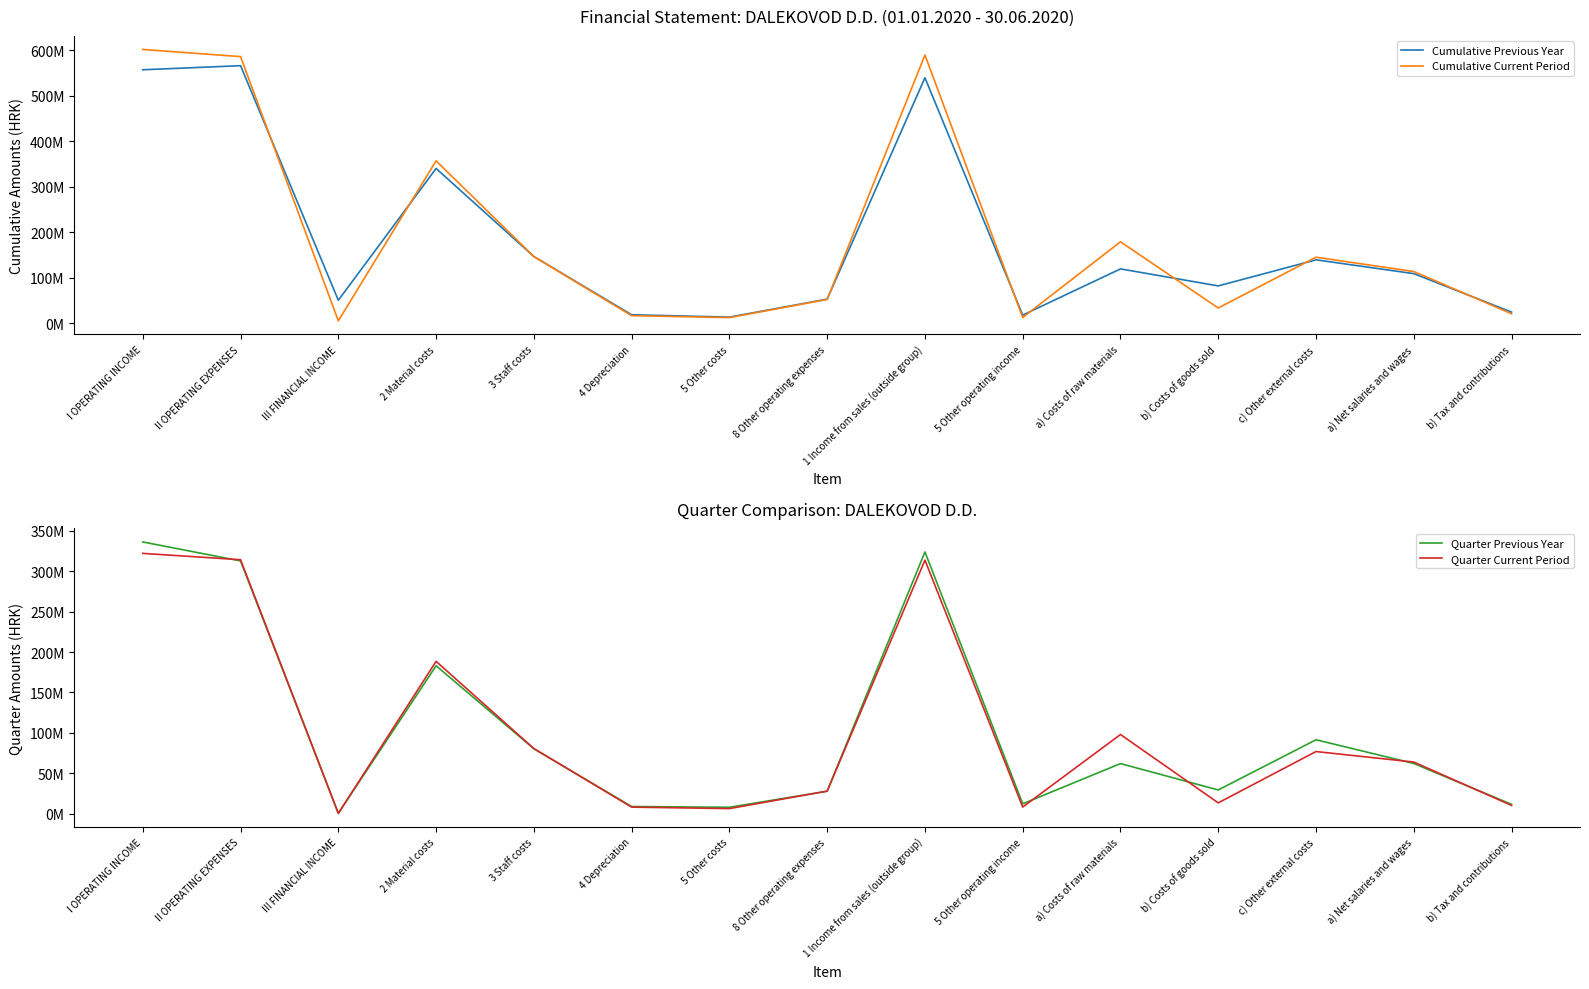

Where is Cumulative Current Period nearest to the value 303136748?

2 Material costs